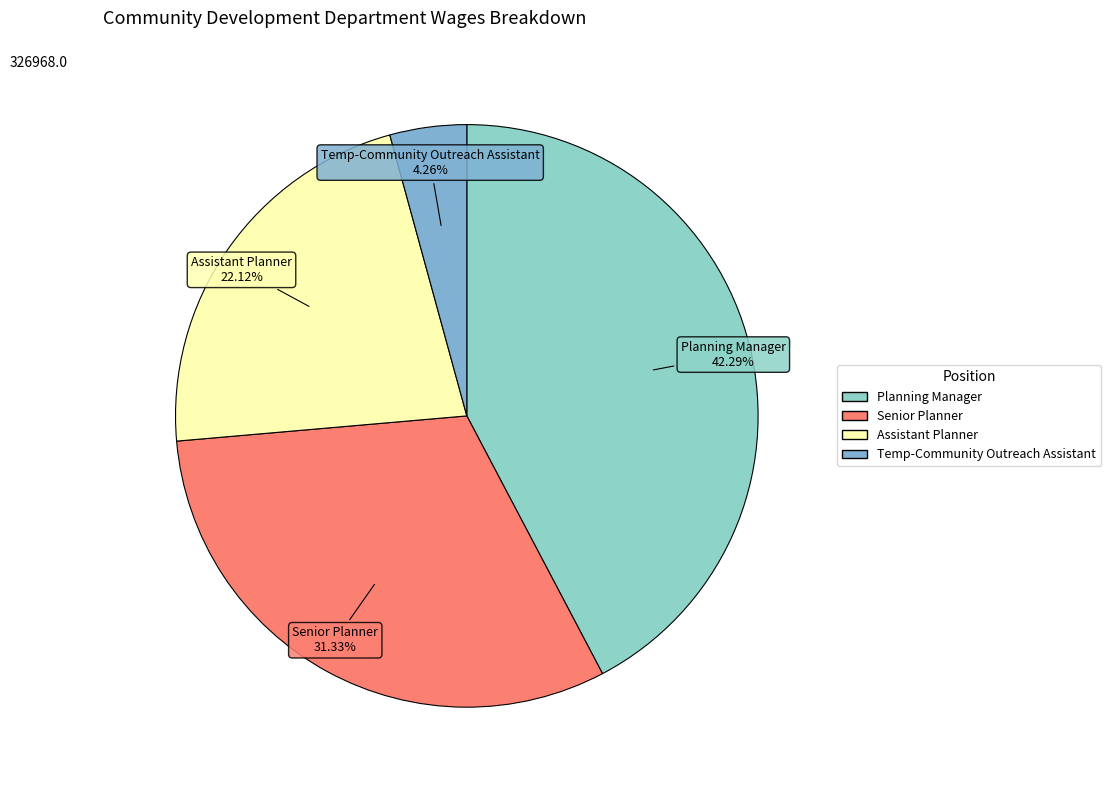

Between Senior Planner and Assistant Planner, which is larger?

Senior Planner